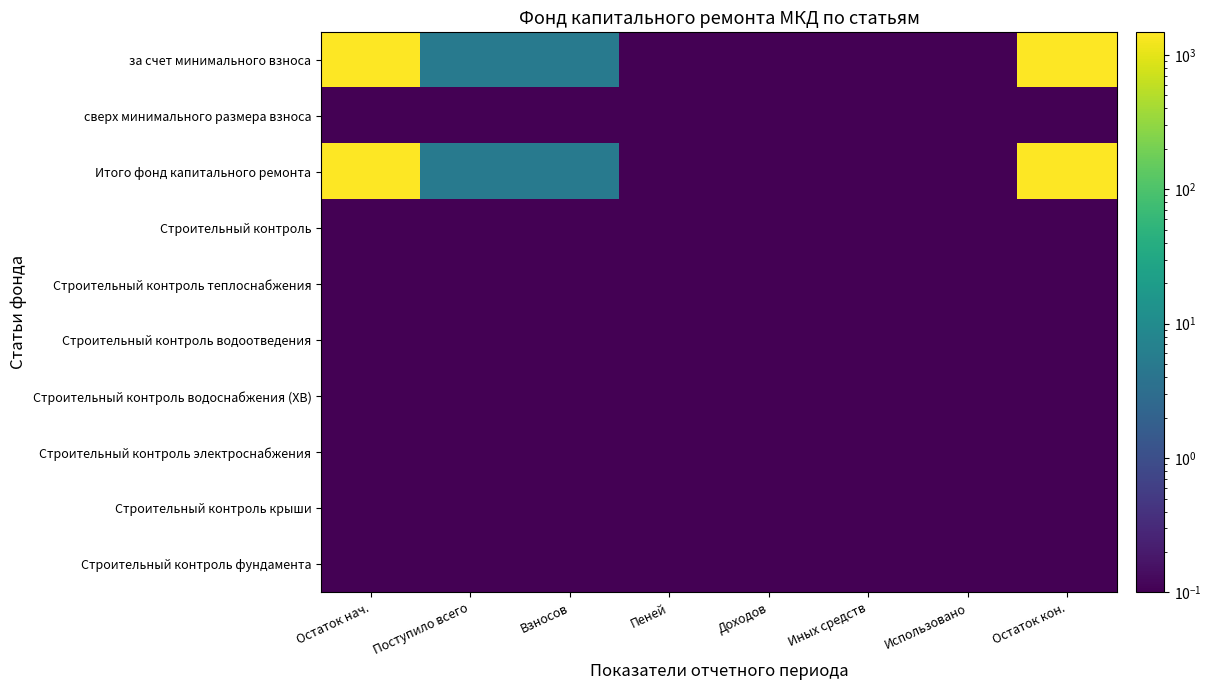

At Использовано, list the series in order from smallest to largest.

за счет минимального взноса, сверх минимального размера взноса, Итого фонд капитального ремонта, Строительный контроль, Строительный контроль теплоснабжения, Строительный контроль водоотведения, Строительный контроль водоснабжения (ХВ), Строительный контроль электроснабжения, Строительный контроль крыши, Строительный контроль фундамента